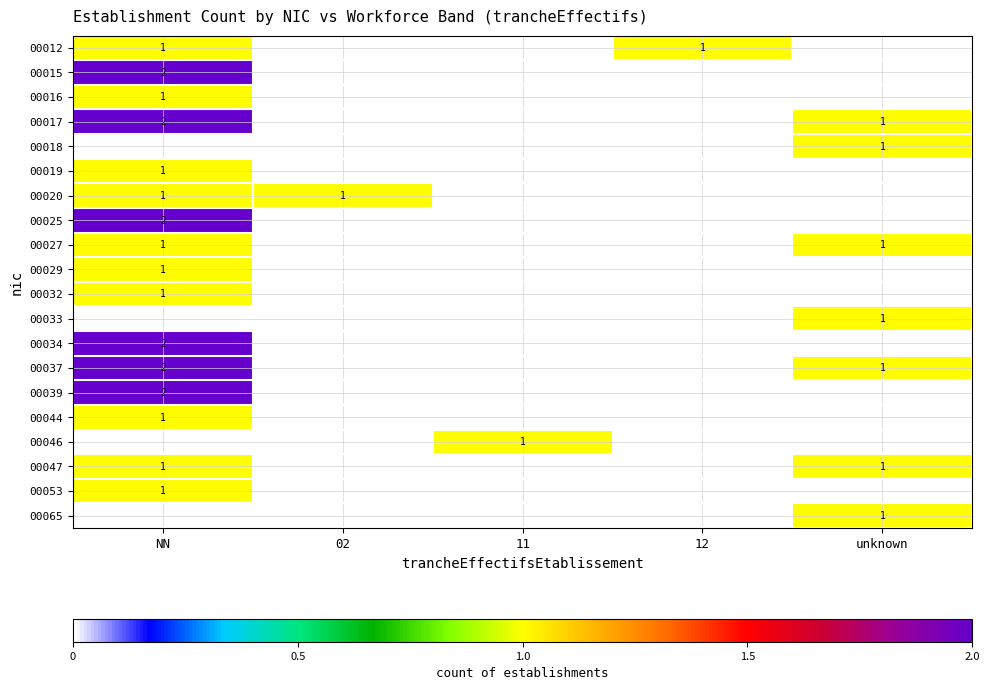

The 00012 series shows 1 at 12. True or false?

True